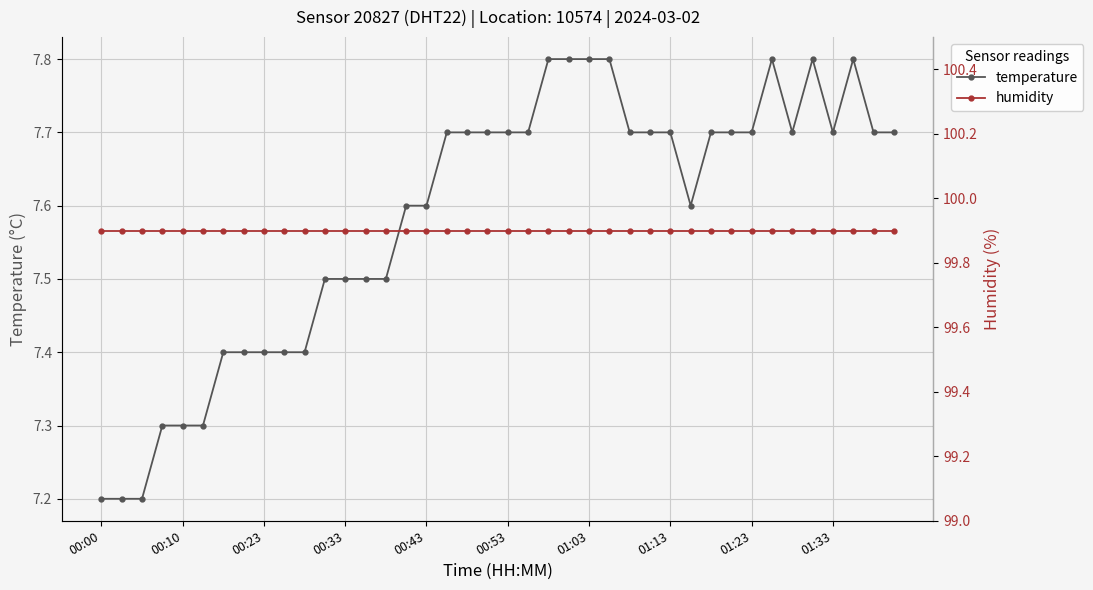

How many interior local peaks does the temperature series have?

3